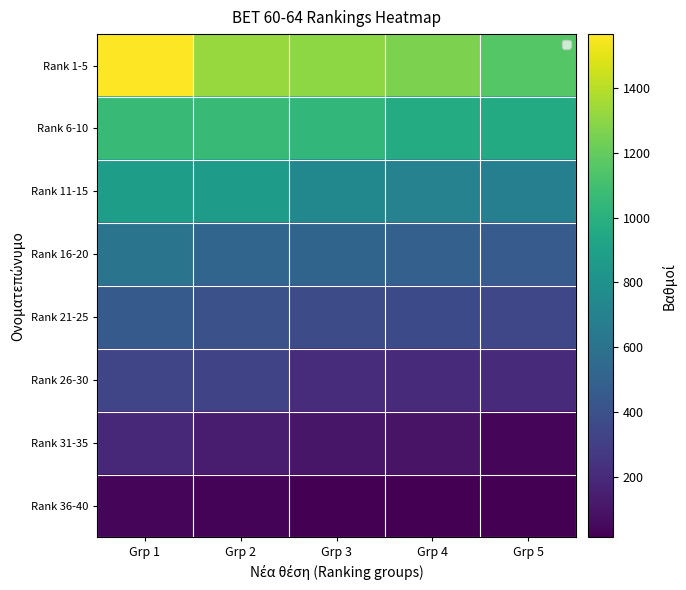

List the labels in order of Rank 1-5 value, smallest first.

Grp 5, Grp 4, Grp 3, Grp 2, Grp 1